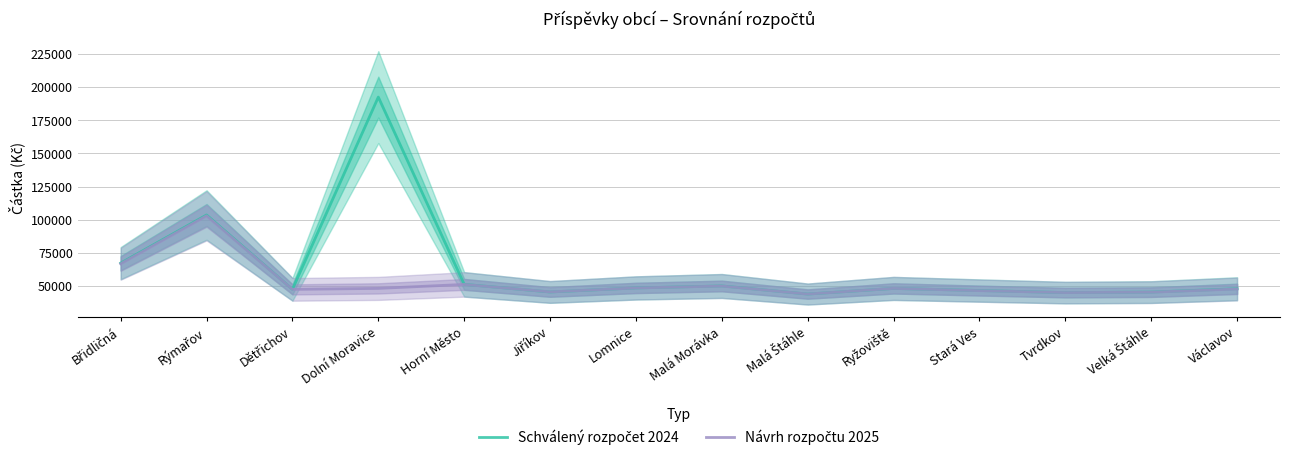

At which category is the sum across all series the highest?

Dolní Moravice